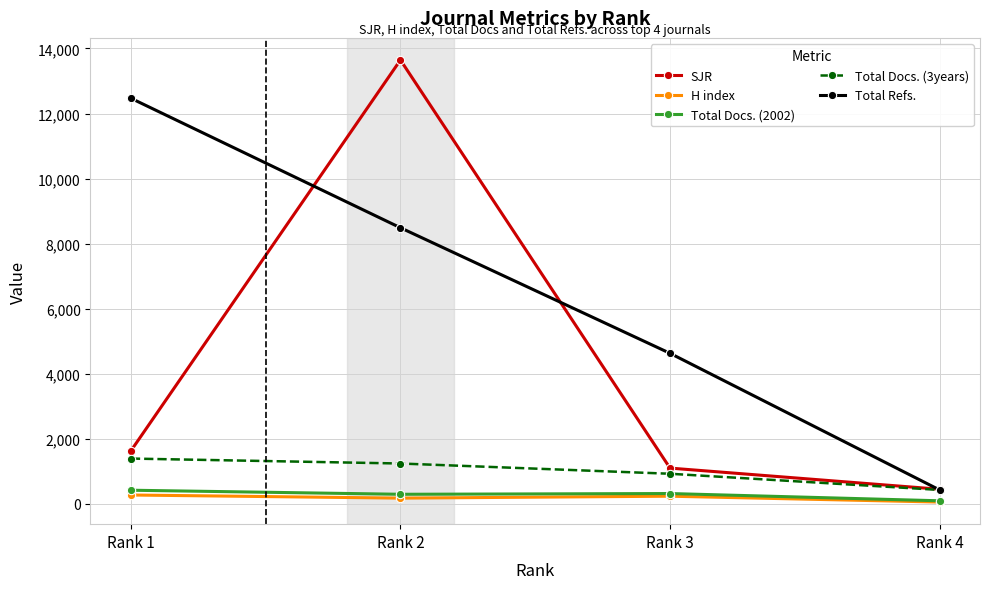

List the labels in order of Total Refs. value, largest first.

Rank 1, Rank 2, Rank 3, Rank 4